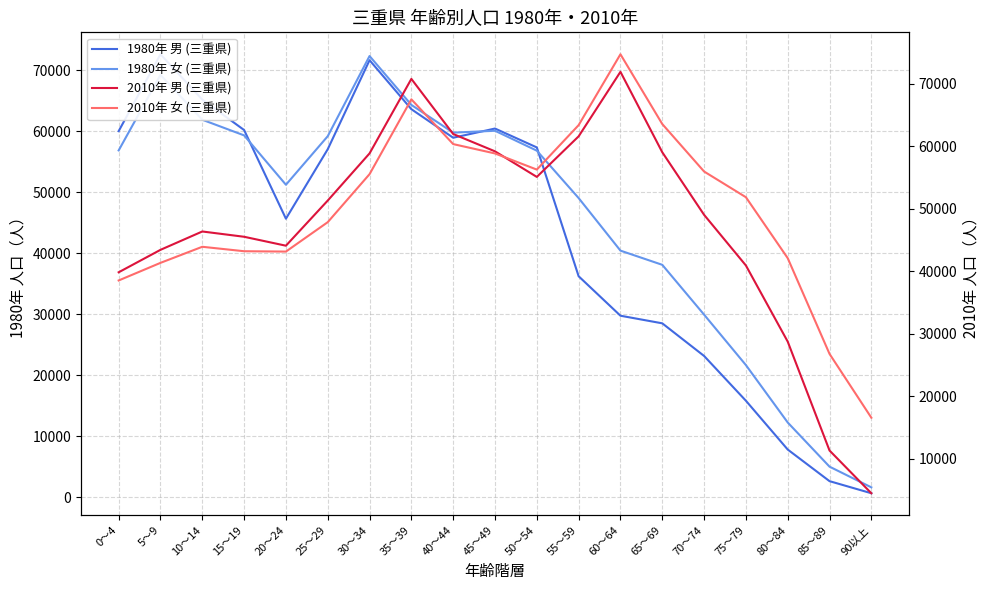

Which series has the widest spread of values?

1980年 男 (三重県)